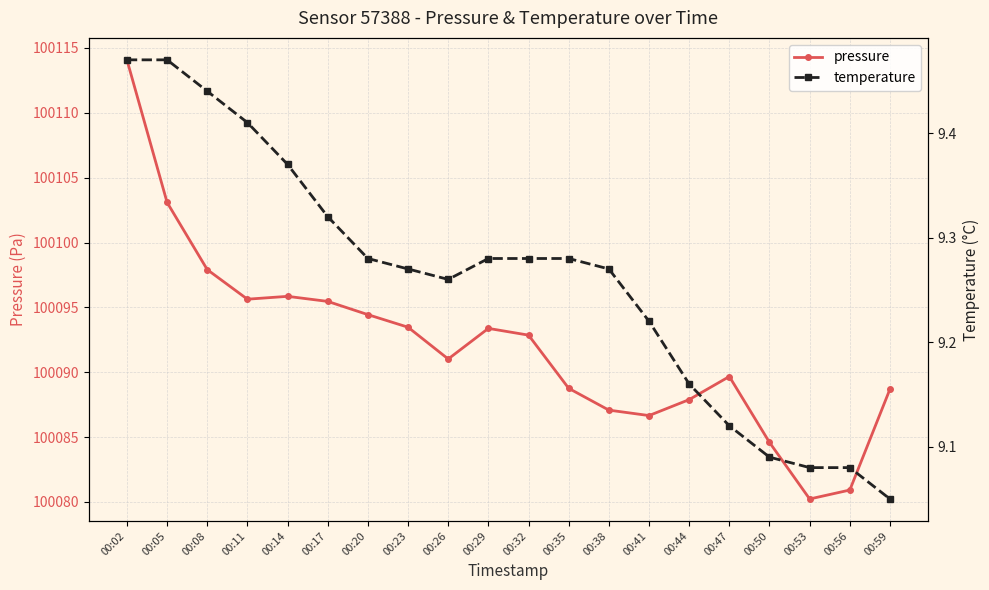

At which category is the sum across all series the highest?

00:02